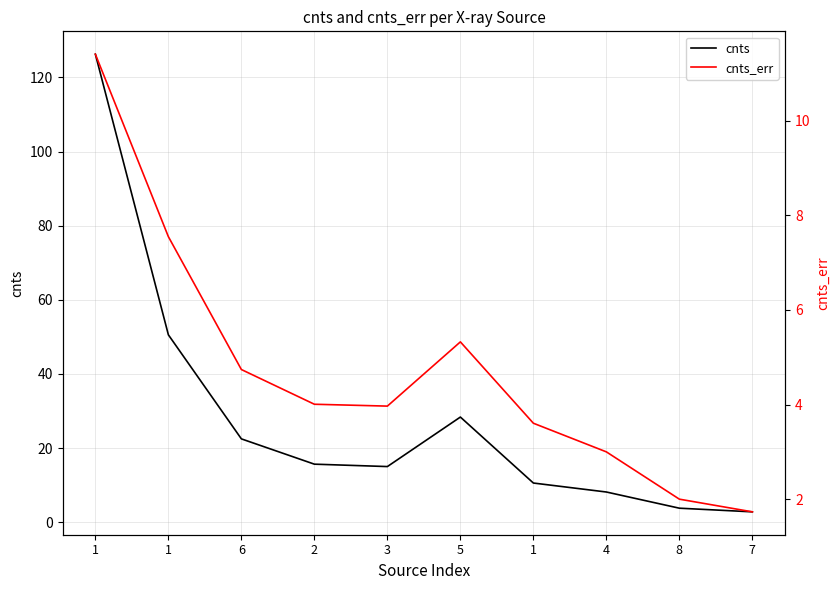

What is the average value of the cnts series?

28.4